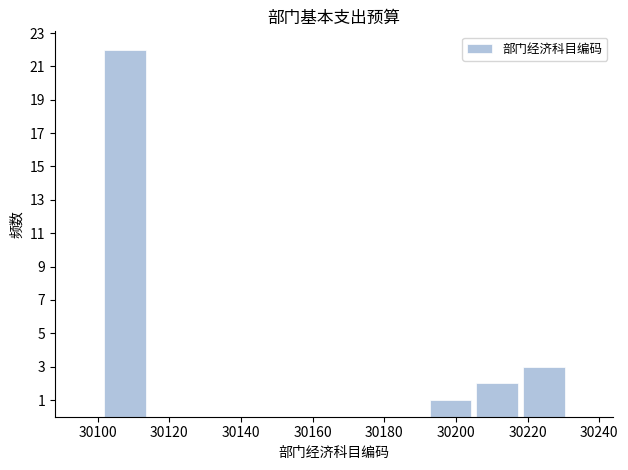

How tall is the bar that spans 30205 to 30218 on the x-axis? Neither the bar edges nor the heights are printed on the chart, so give them approximately, as read against the axes.

2